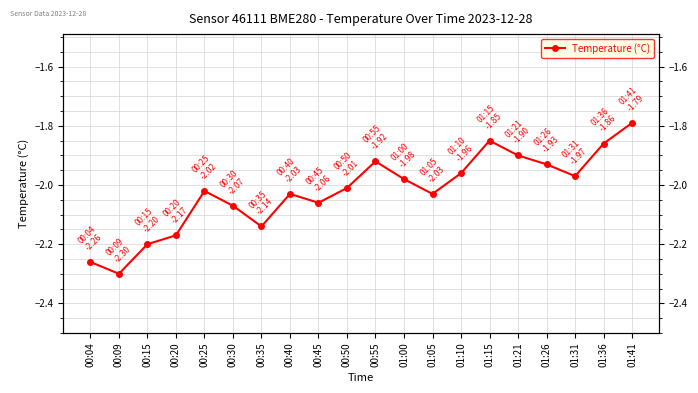

What is the label of the 17th point from the right?

00:20